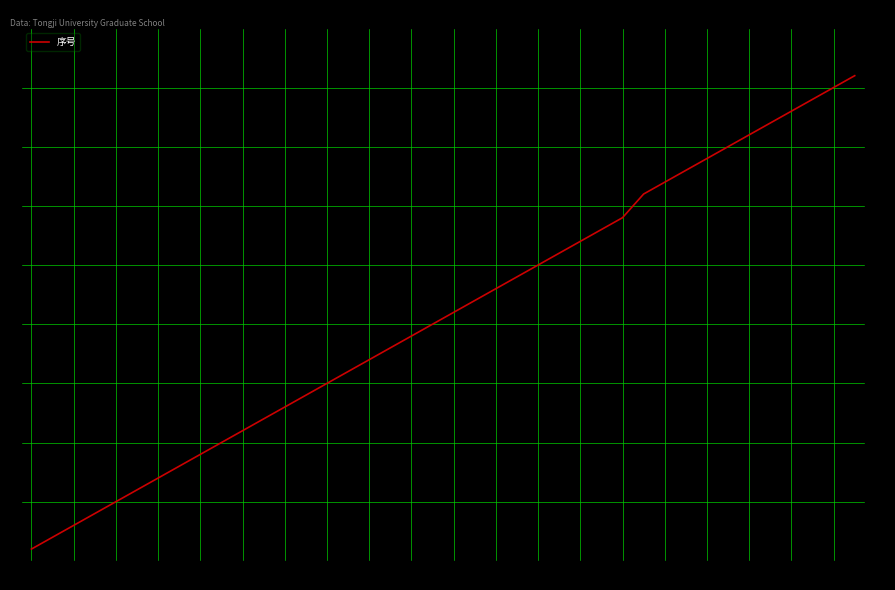

What is the greatest value displayed?

41